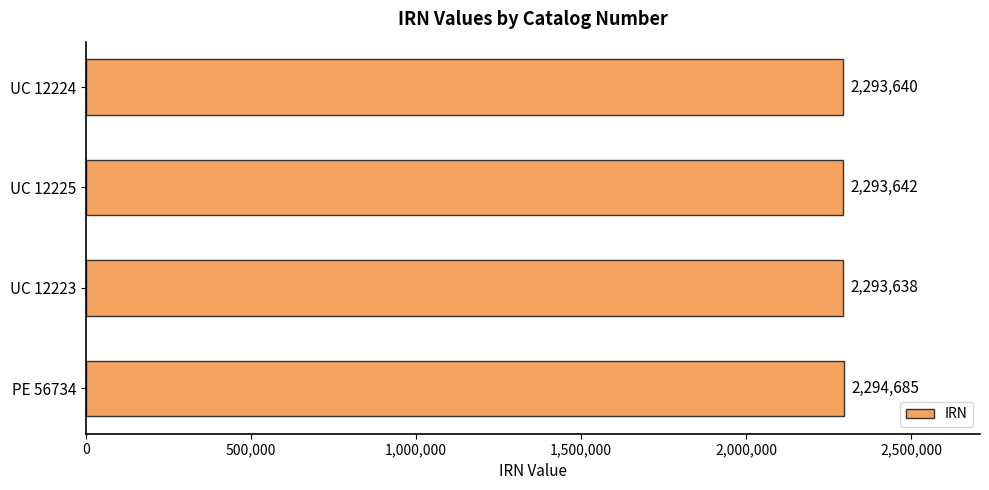

At which label is the value closest to 2294161?

UC 12225